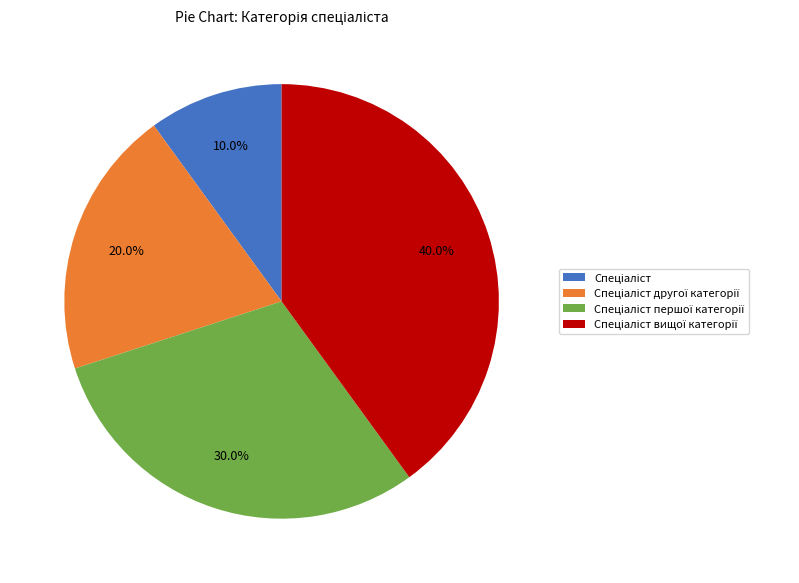

Is there a majority slice in this chart?

No